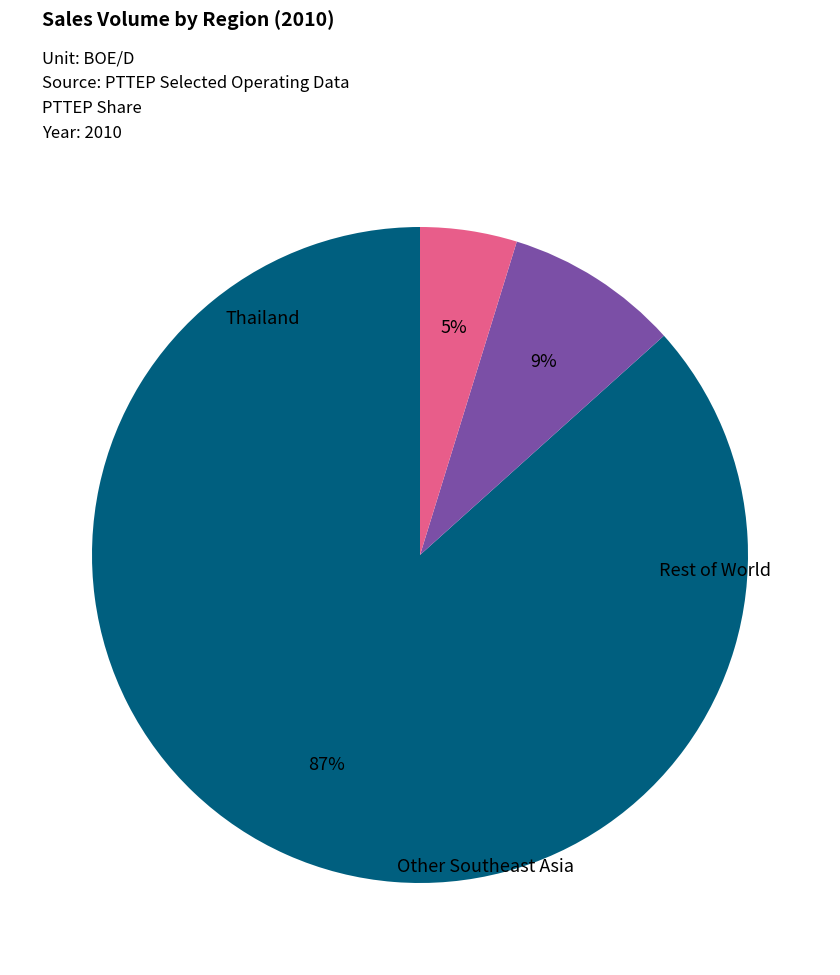

Does any single category account for the majority?

Yes